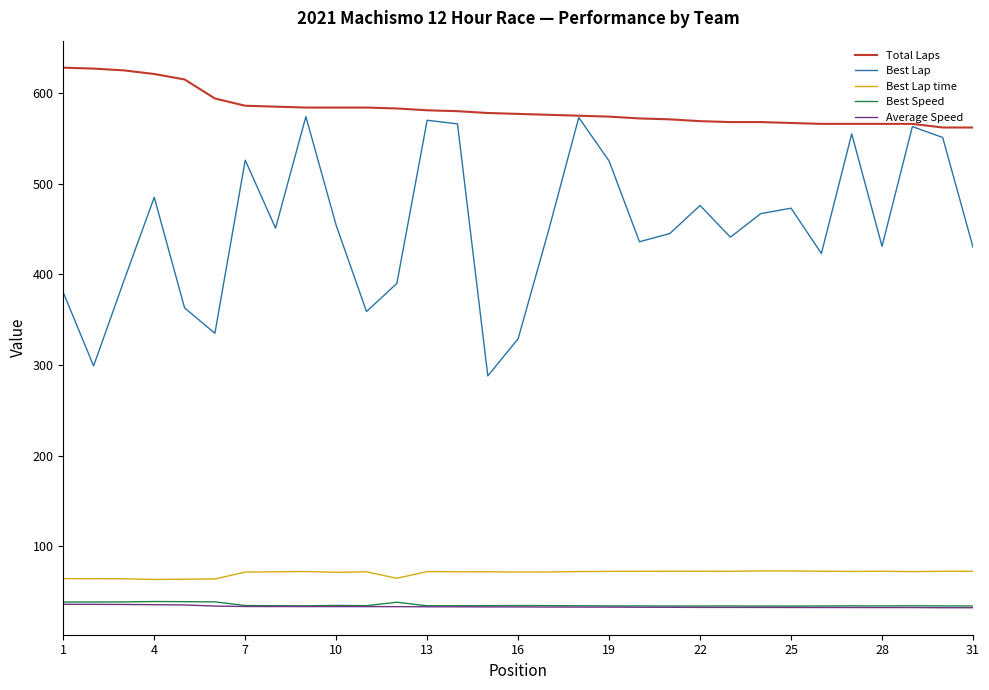

Which series has the largest total across all categories?

Total Laps